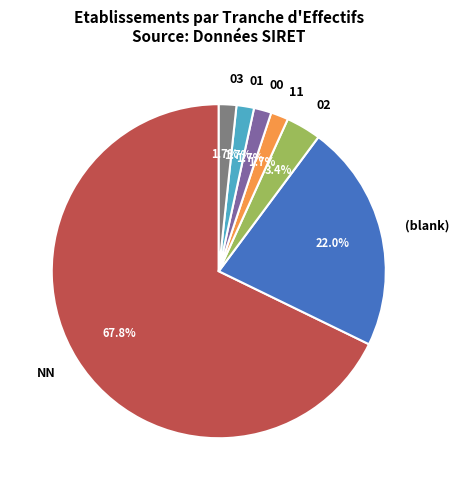

To the nearest percent, what percentage of the pie is 01?

2%